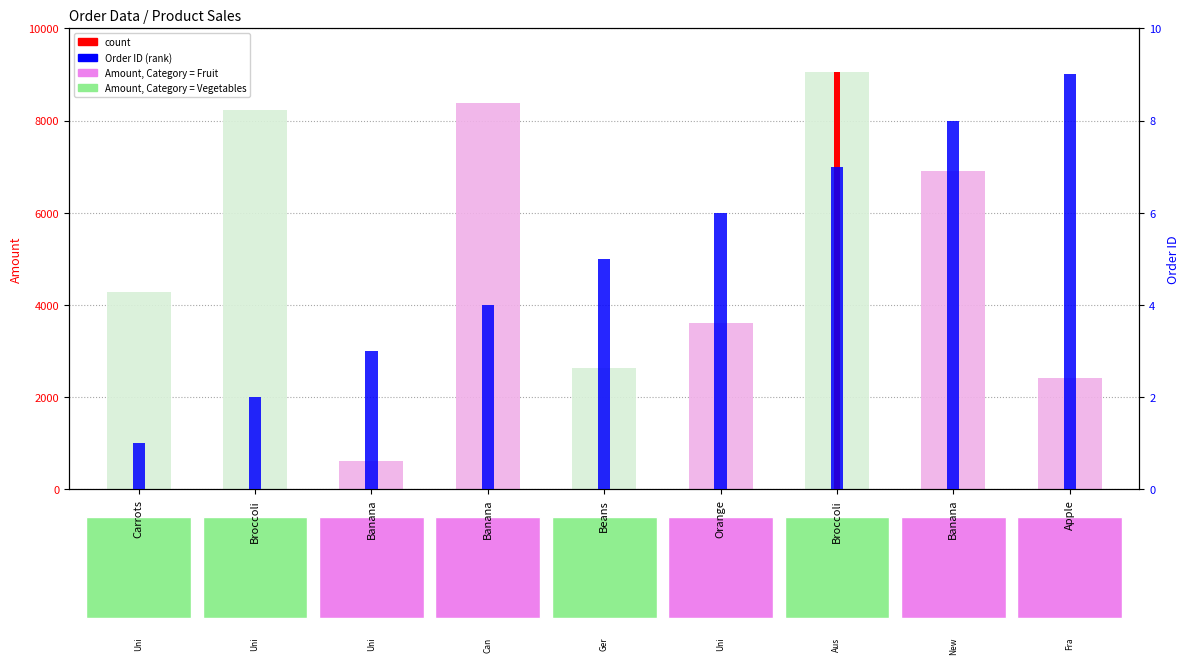

What is the maximum value shown in the chart?

9062